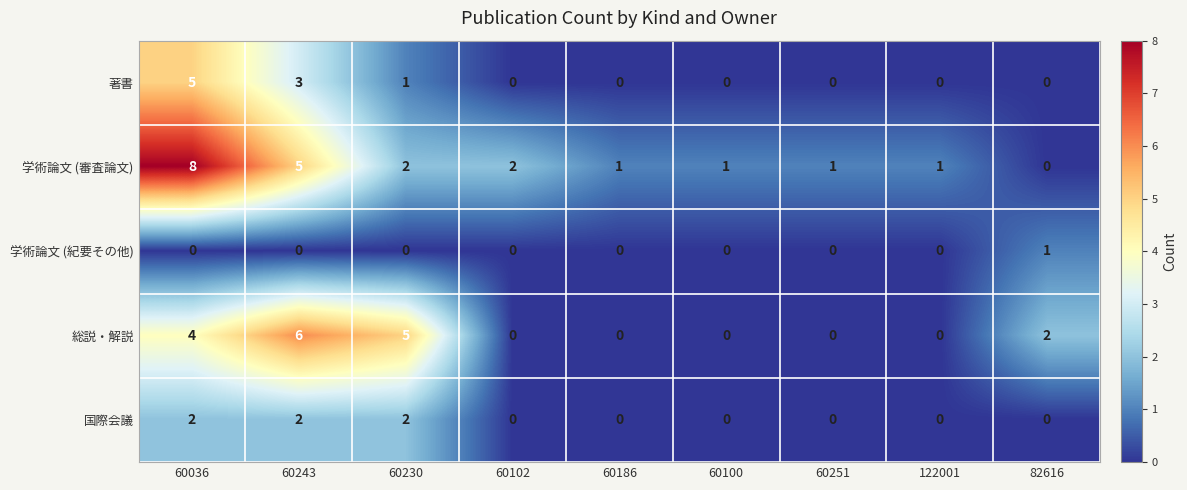

True or false: 総説・解説 has a value of 5 at 60230.

True